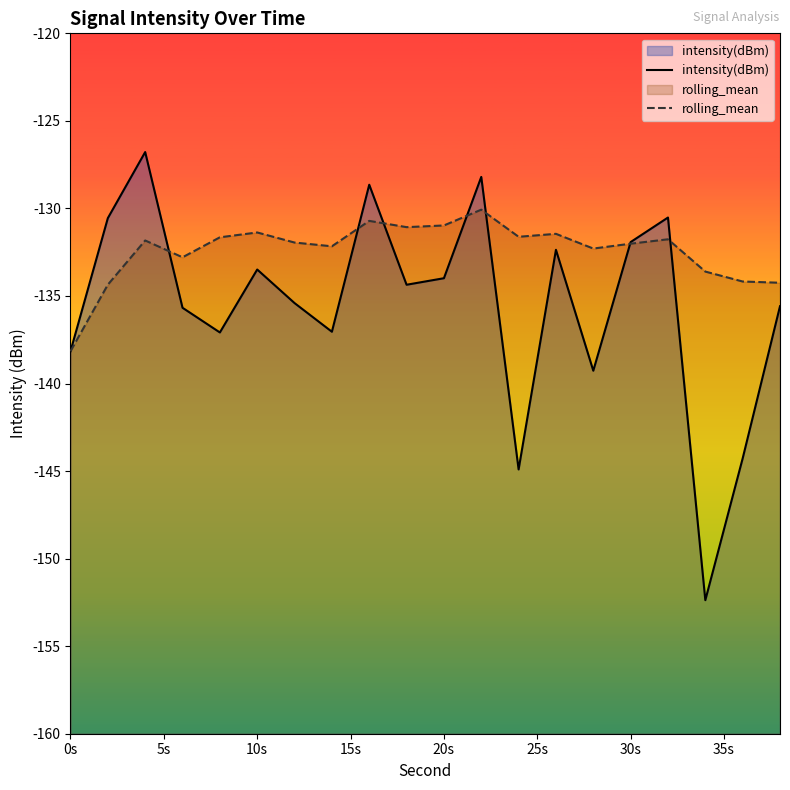

What is the smallest value displayed?

-152.4